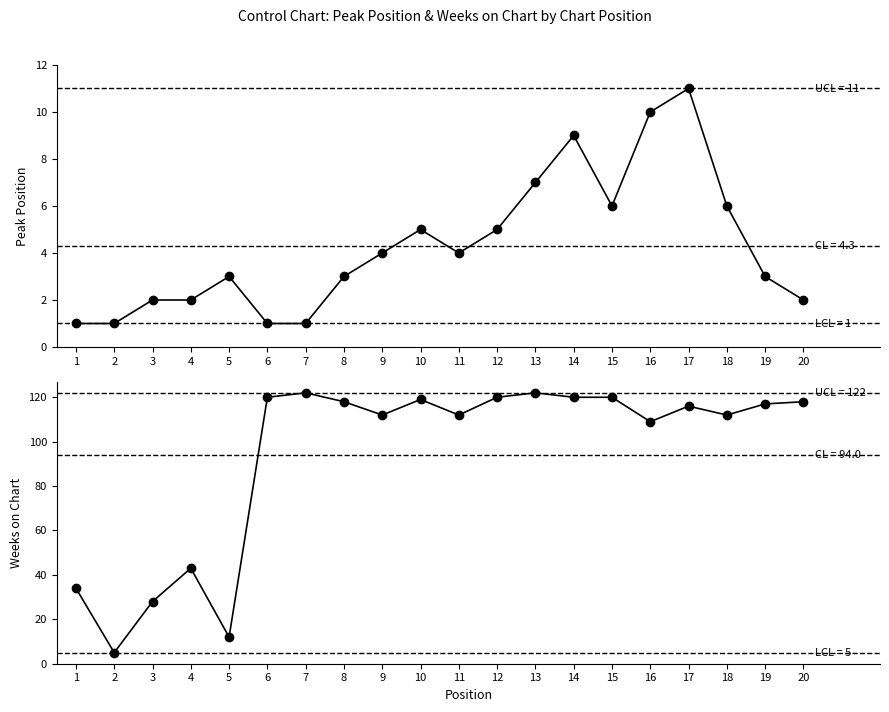

How many values in the Weeks on Chart series exceed 117?

9